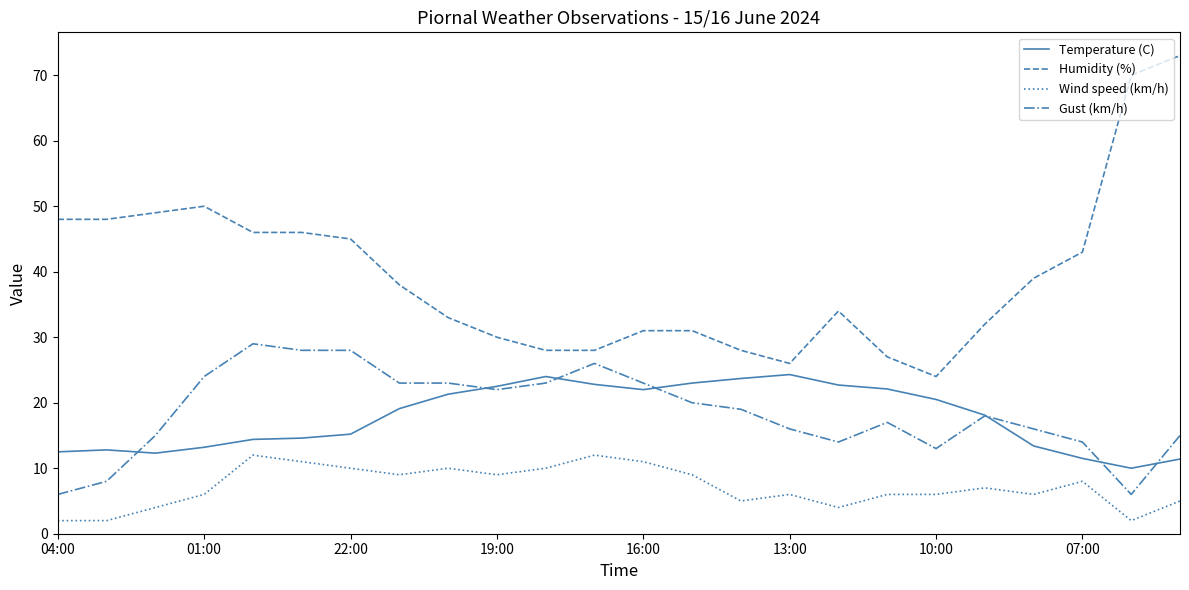

Rank the series by their maximum value, from highest to lowest.

Humidity (%), Gust (km/h), Temperature (C), Wind speed (km/h)